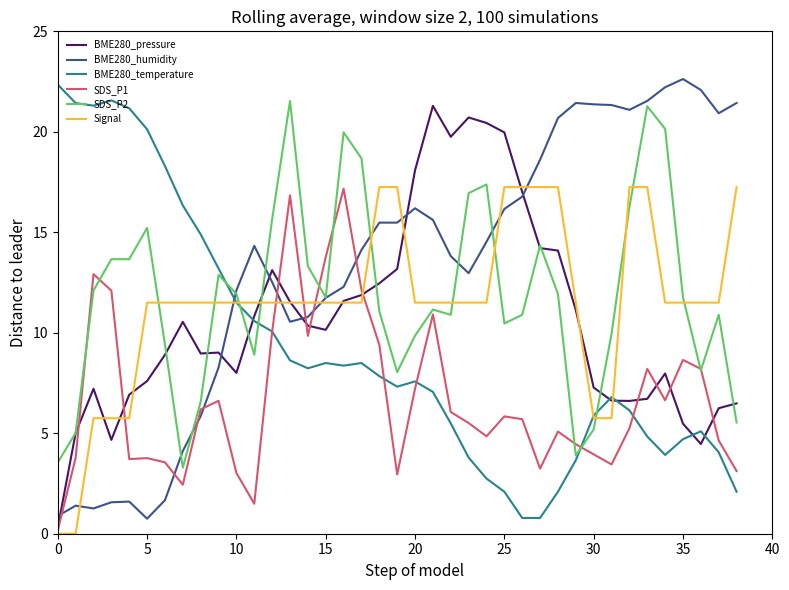

How many values in the BME280_humidity series exceed 14?

21